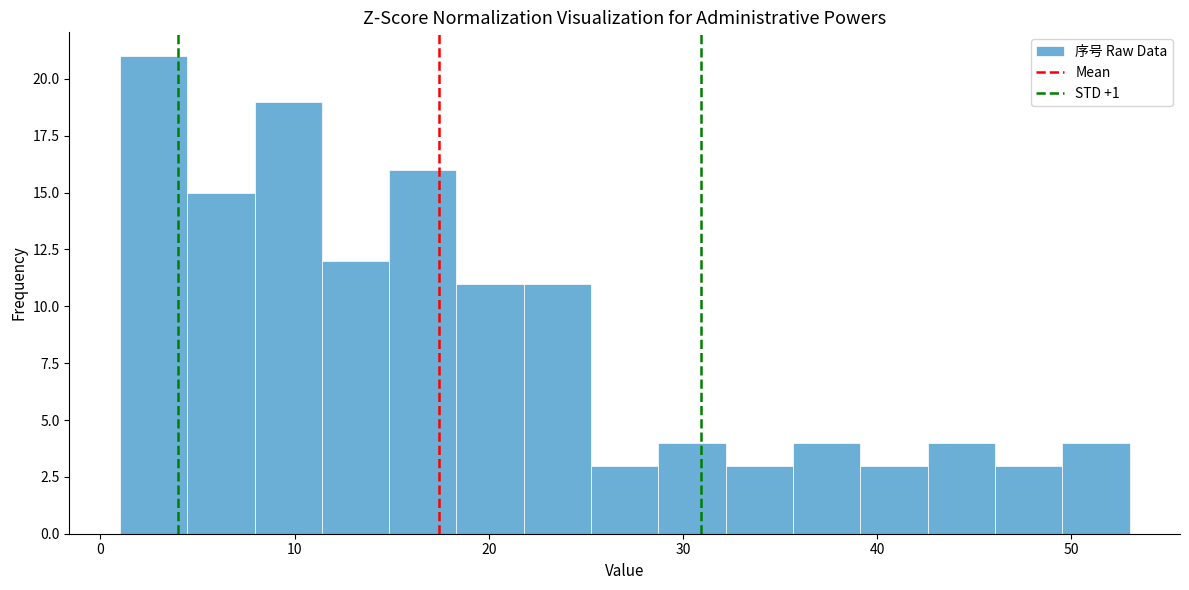

Around what value on the x-axis is the tallest bar? Give the approximate position of its centre, as read against the axis.

3